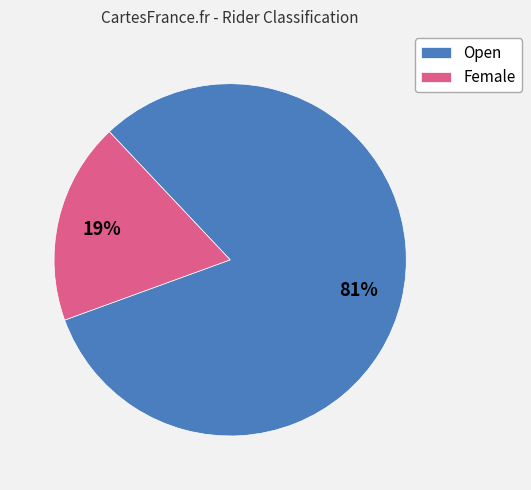

To the nearest percent, what is the combined percentage of Female and Open?

100%